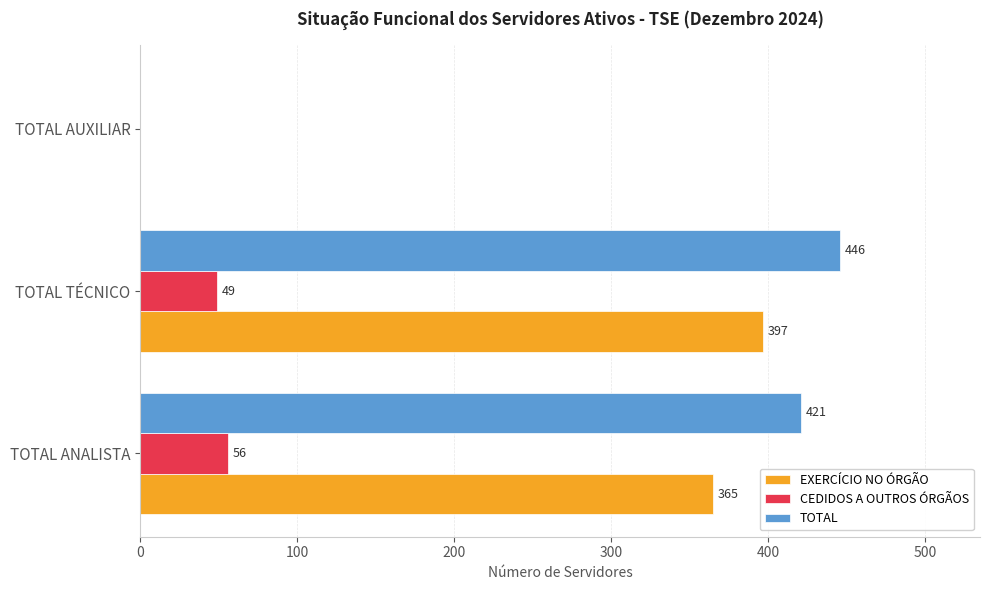

True or false: TOTAL has a value of 132 at TOTAL TÉCNICO.

False